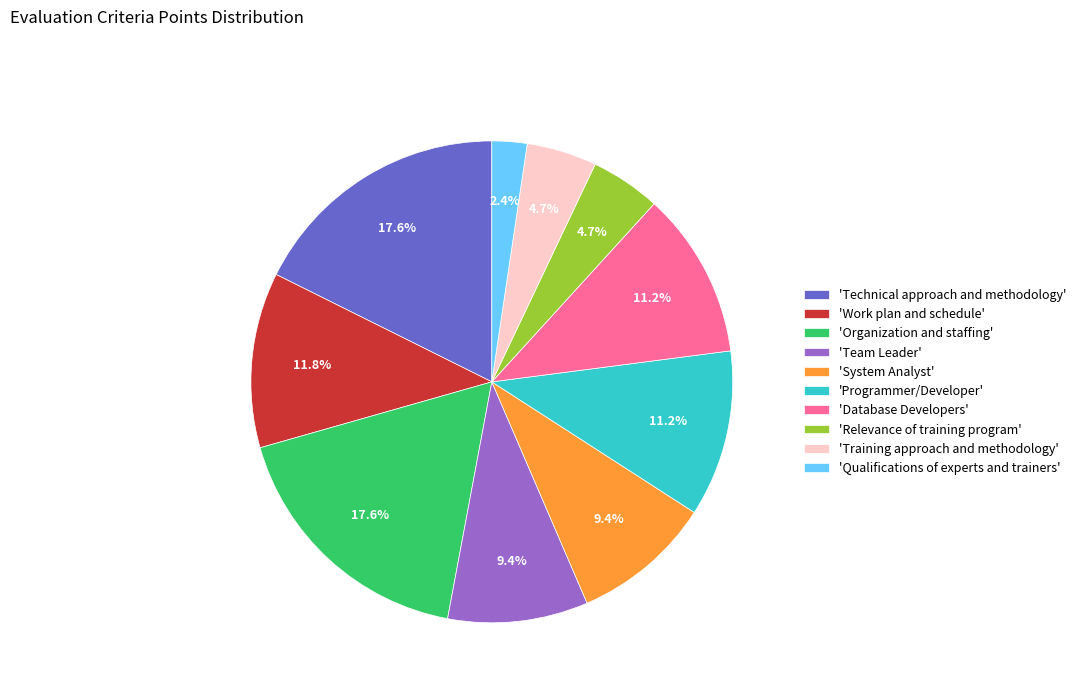

Does 'Work plan and schedule' account for over 50% of the chart?

No